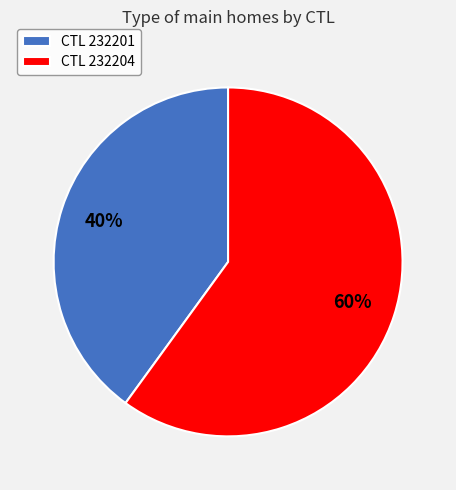

To the nearest percent, what percentage of the pie is CTL 232201?

40%